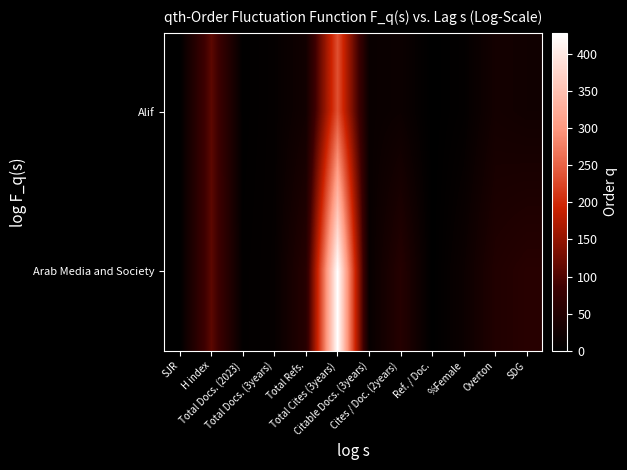

At how many categories does at least one series exceed 239?

1